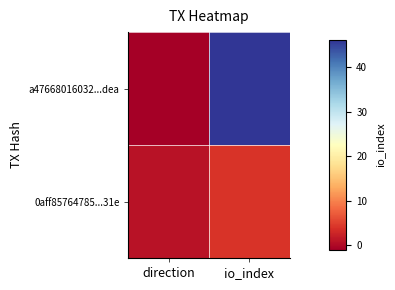

Which has a higher value, direction or io_index?

io_index